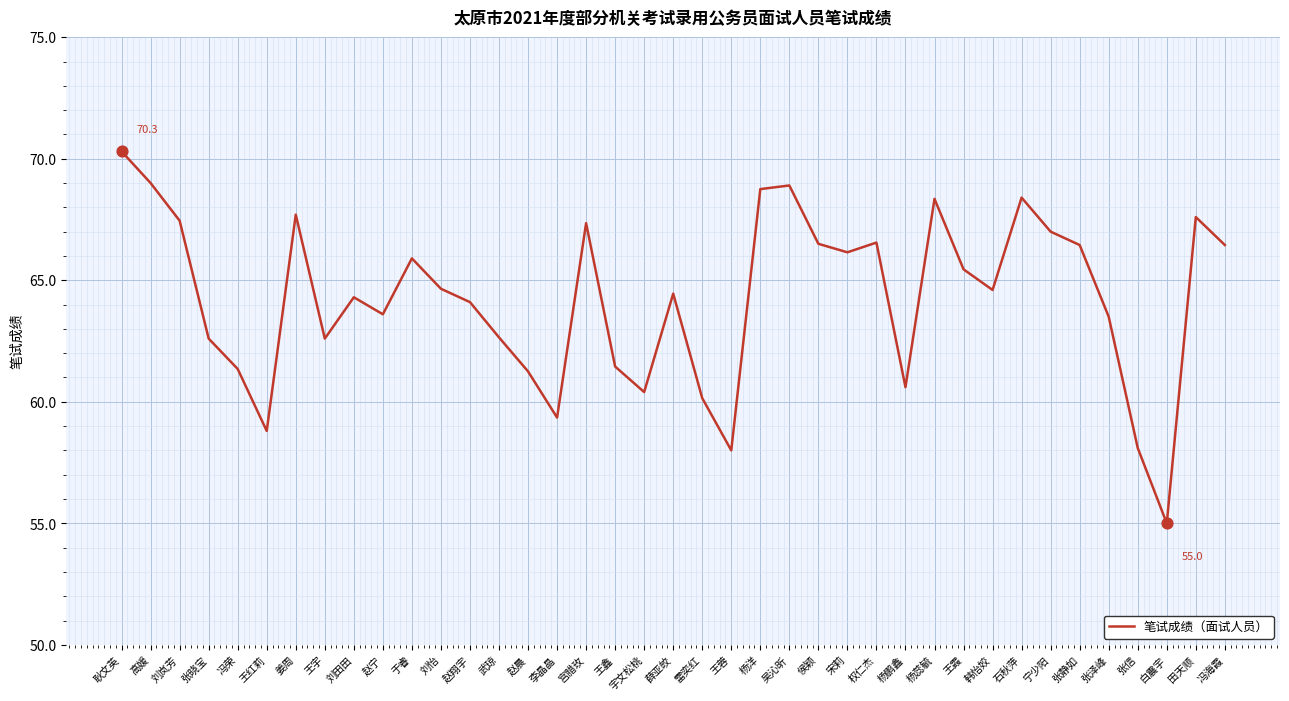

What is the change in value from 于睿 to 张泽峰?

-2.4